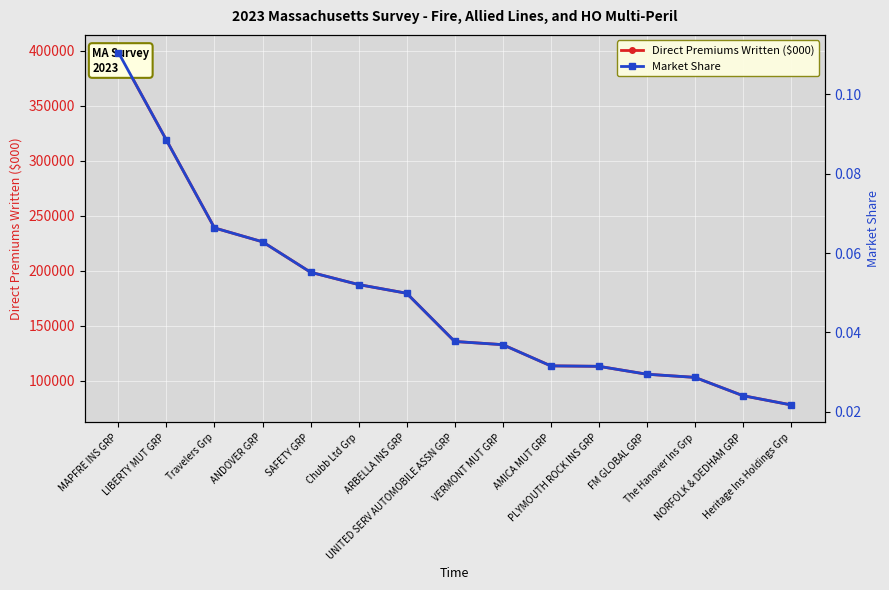

True or false: Market Share and Direct Premiums Written ($000) cross at least once.

False